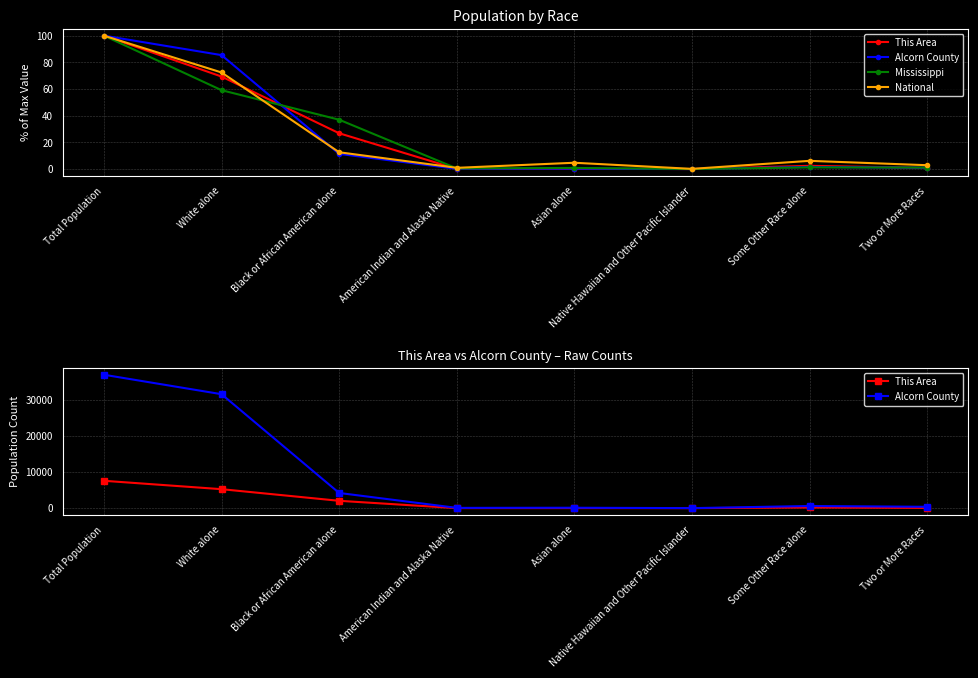

What is the label of the 6th point from the left?

Native Hawaiian and Other Pacific Islander